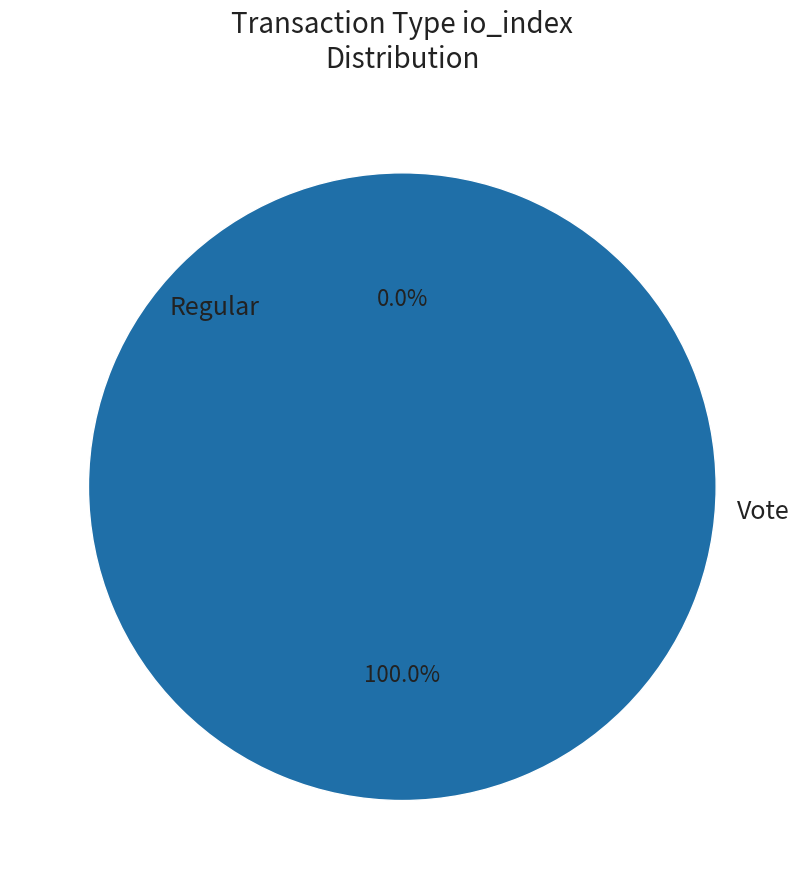

Rank the categories by value from highest to lowest.

Vote, Regular